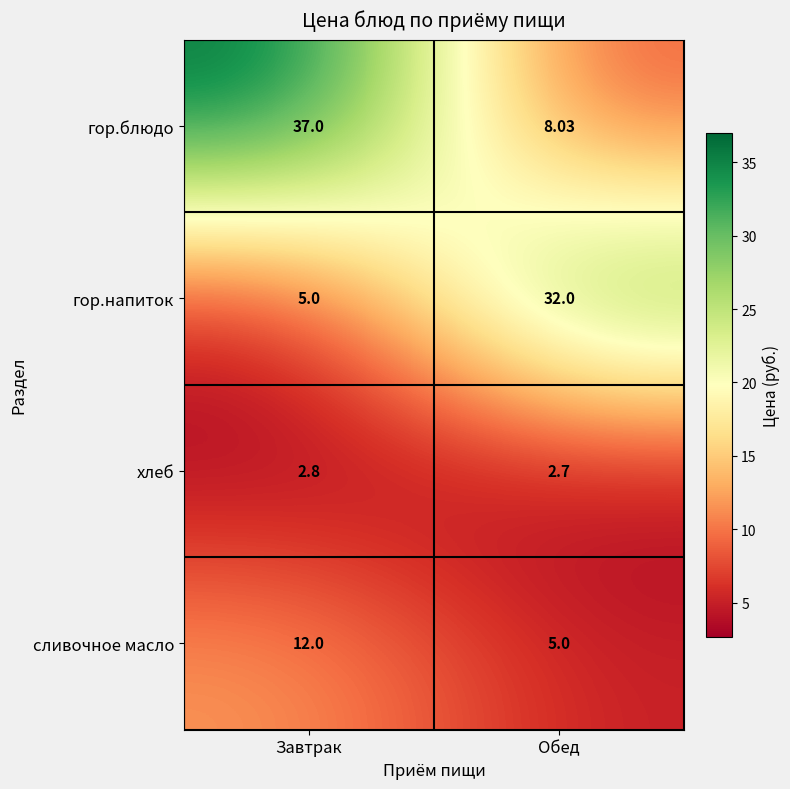

Between Завтрак and Обед, which series saw the biggest shift?

гор.блюдо